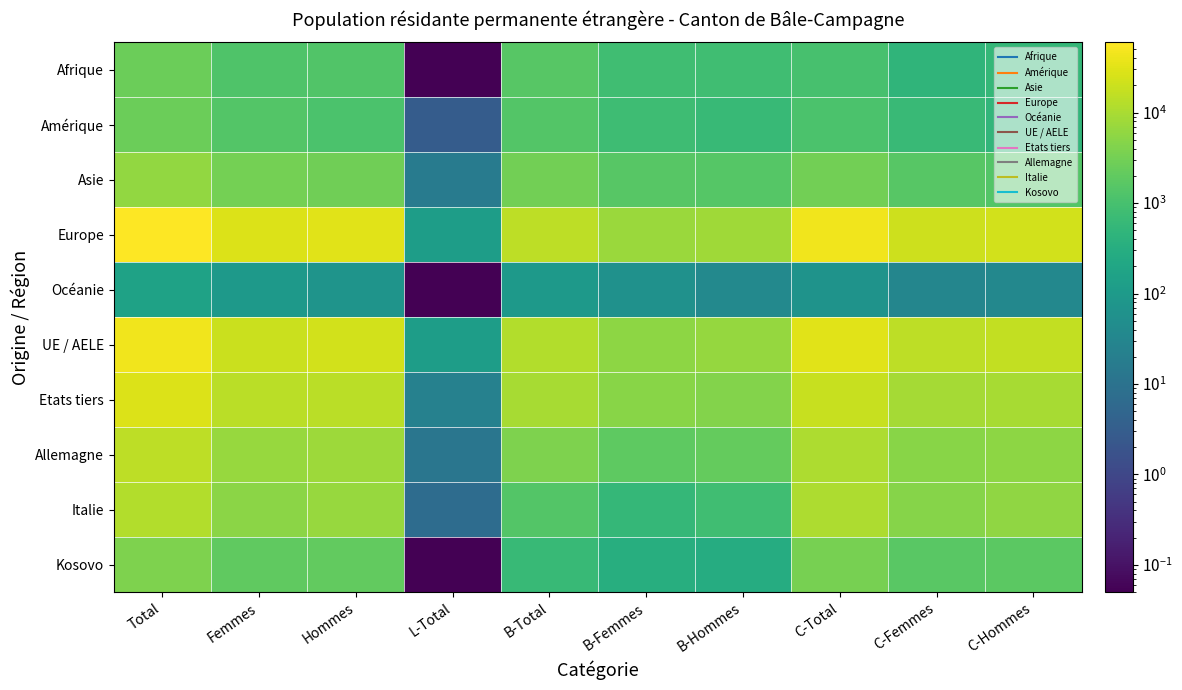

What is the spread (max minus min) of values at Hommes?

31503.0